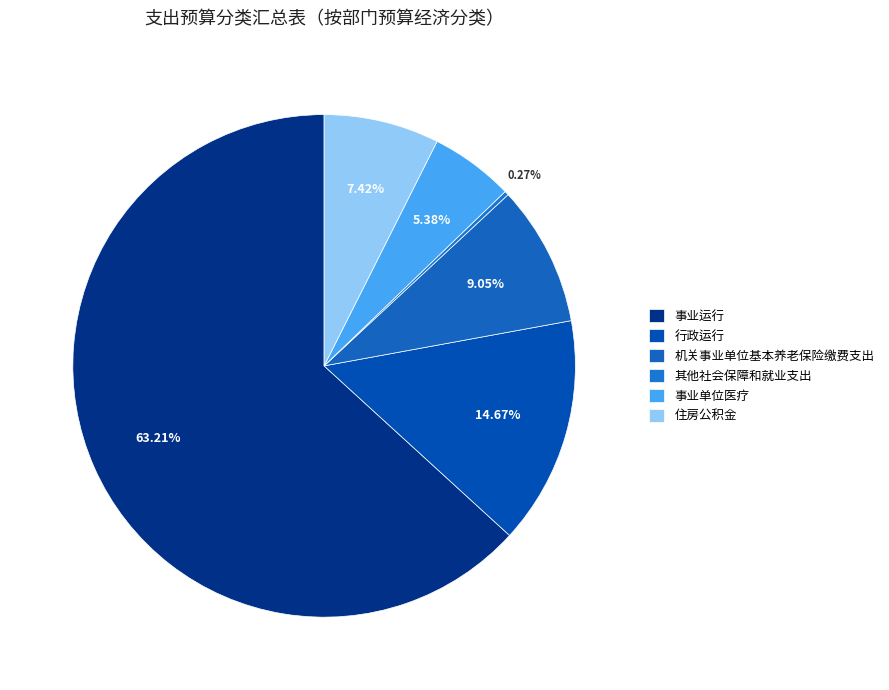

Which has a higher value, 事业运行 or 机关事业单位基本养老保险缴费支出?

事业运行